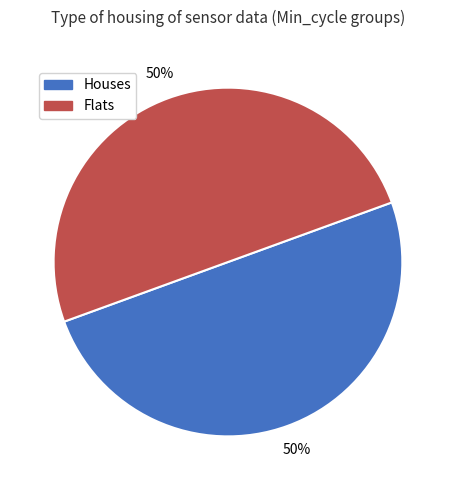

To the nearest percent, what percentage of the pie is Flats?

50%